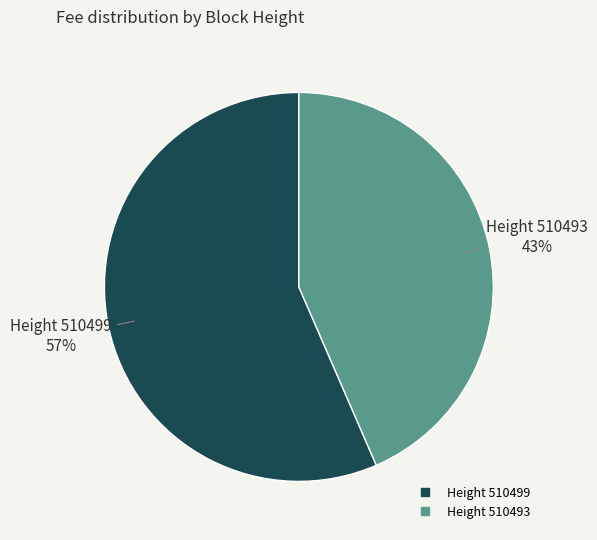

To the nearest percent, what is the average slice percentage?

50%